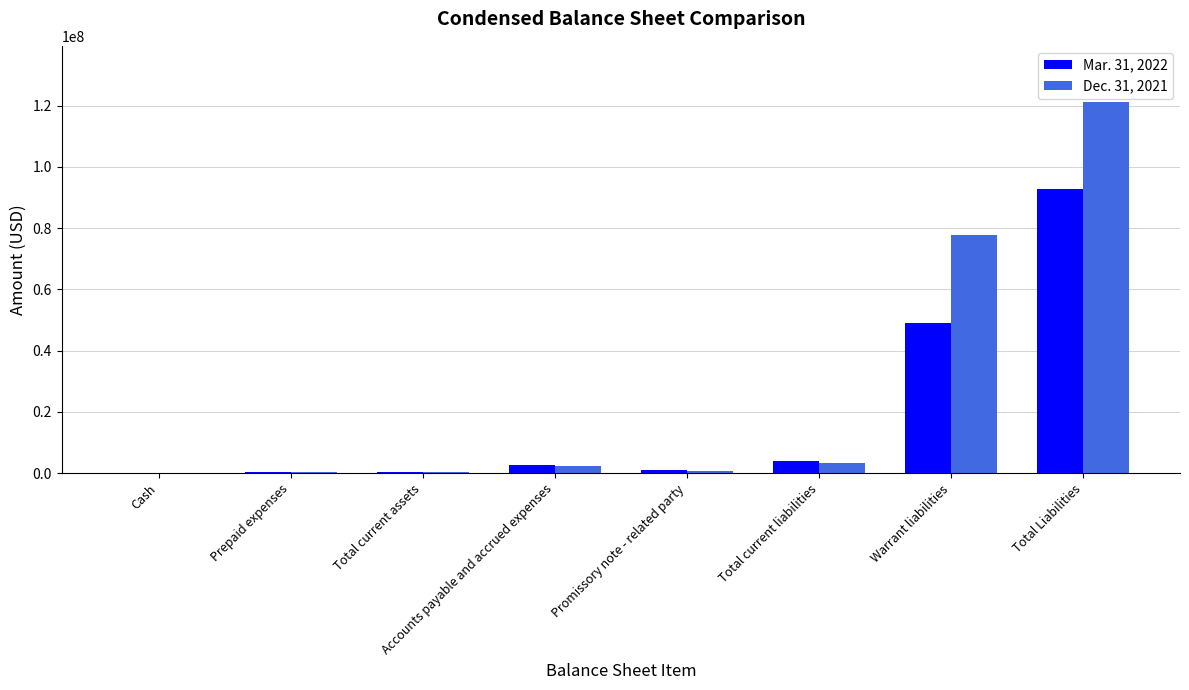

Which series has the largest total across all categories?

Dec. 31, 2021